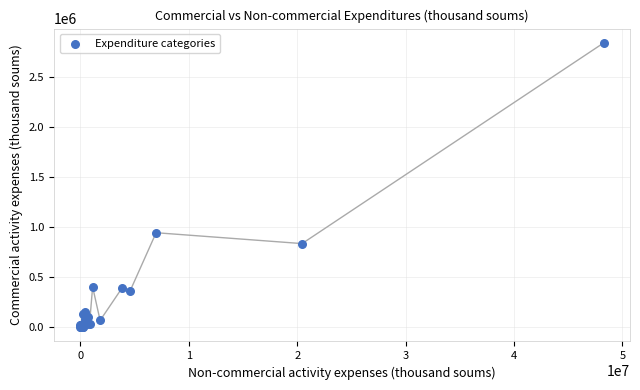

What Y value in the scatter plot is closest to 1420222?

943957.8